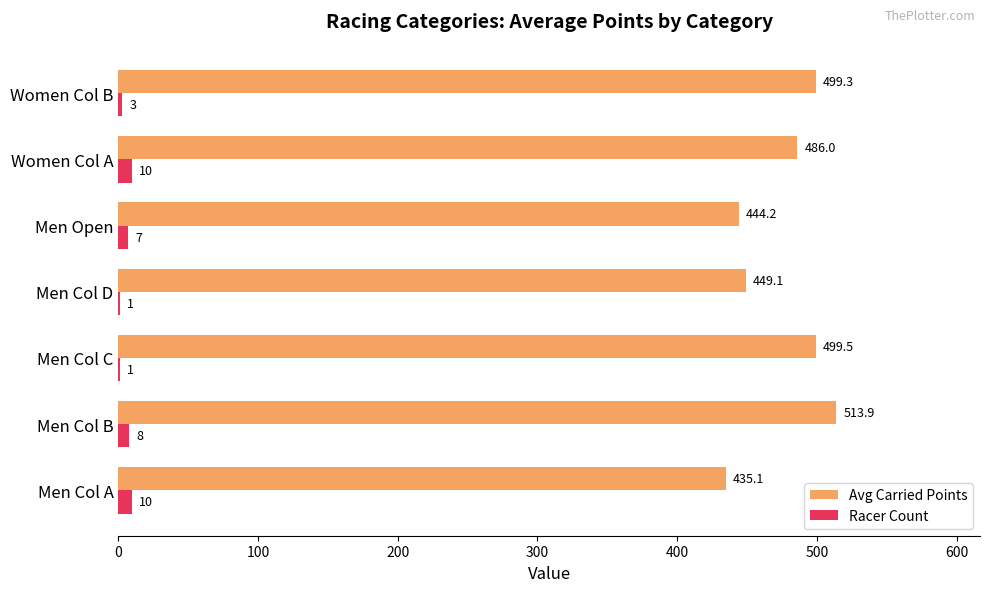

Count the number of data series in this chart.

2